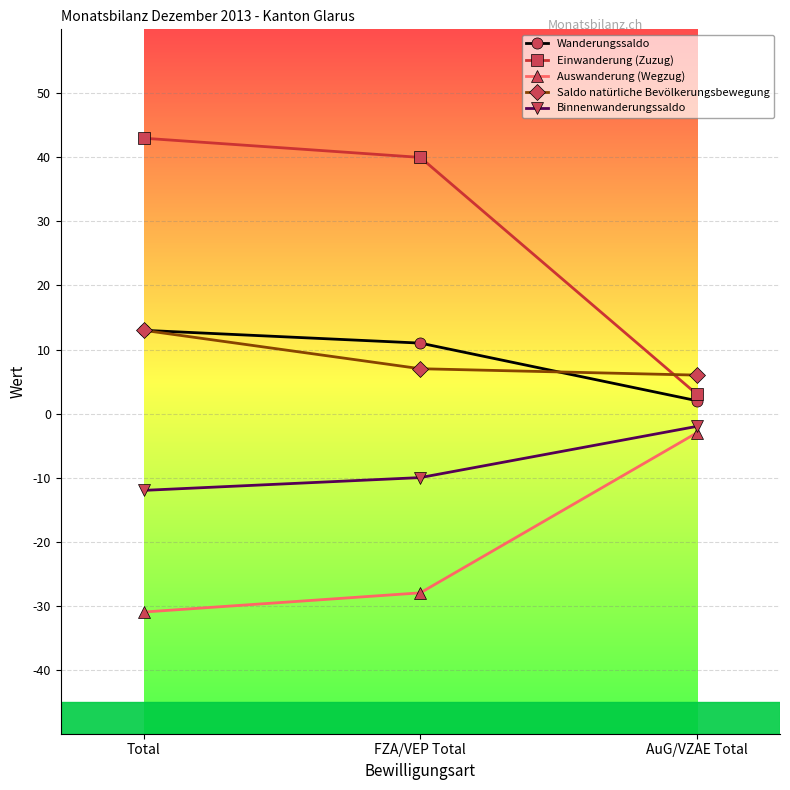

What position from the left is AuG/VZAE Total?

3